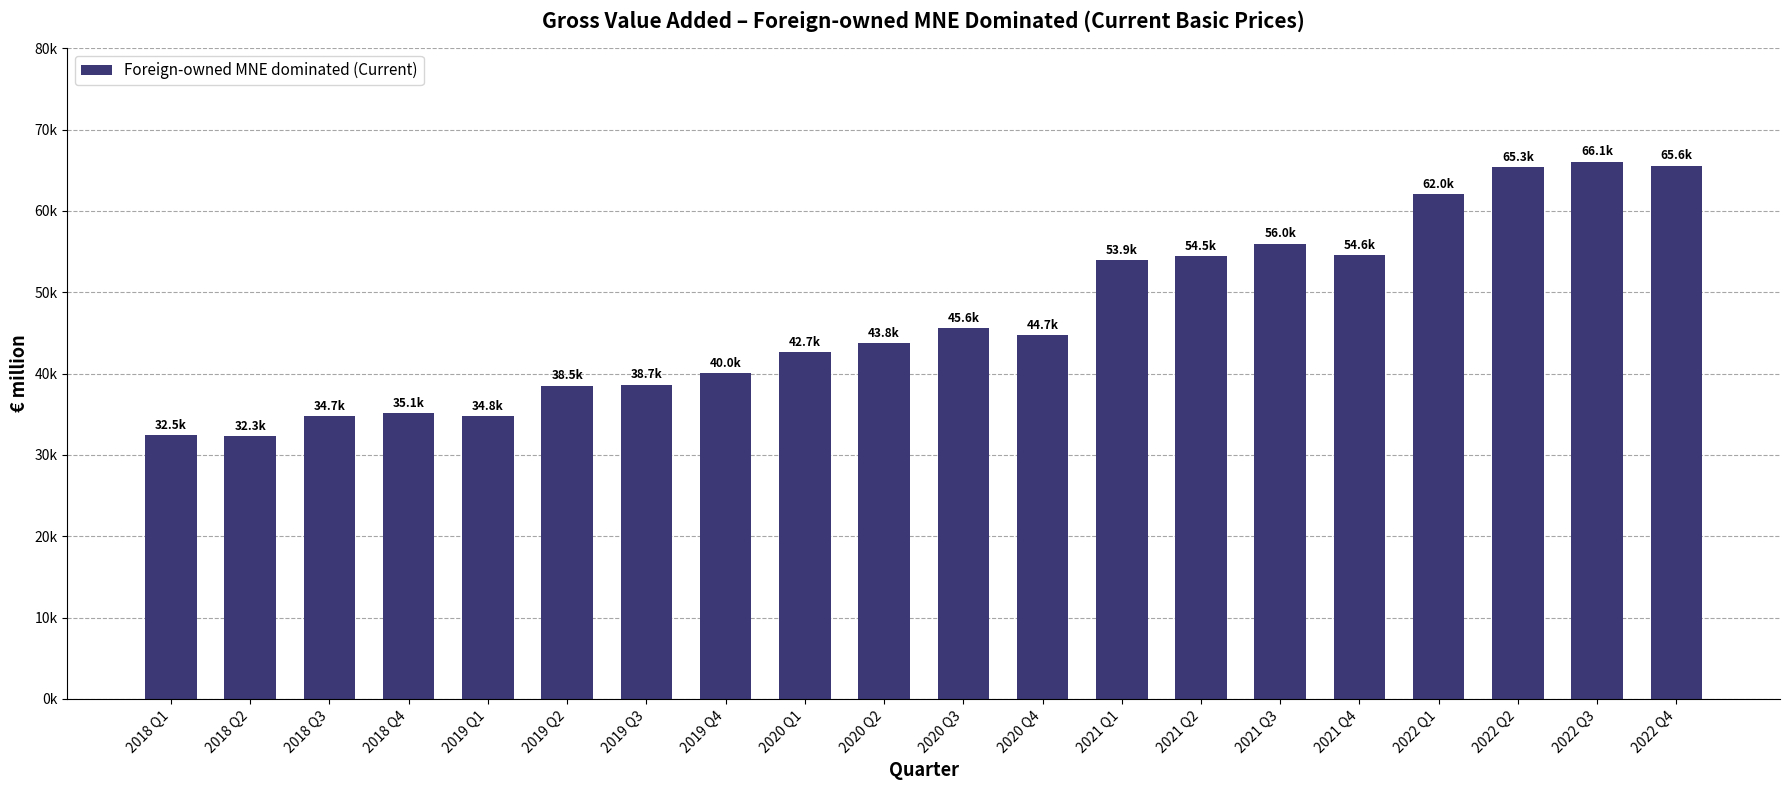

Are the bars horizontal?

No